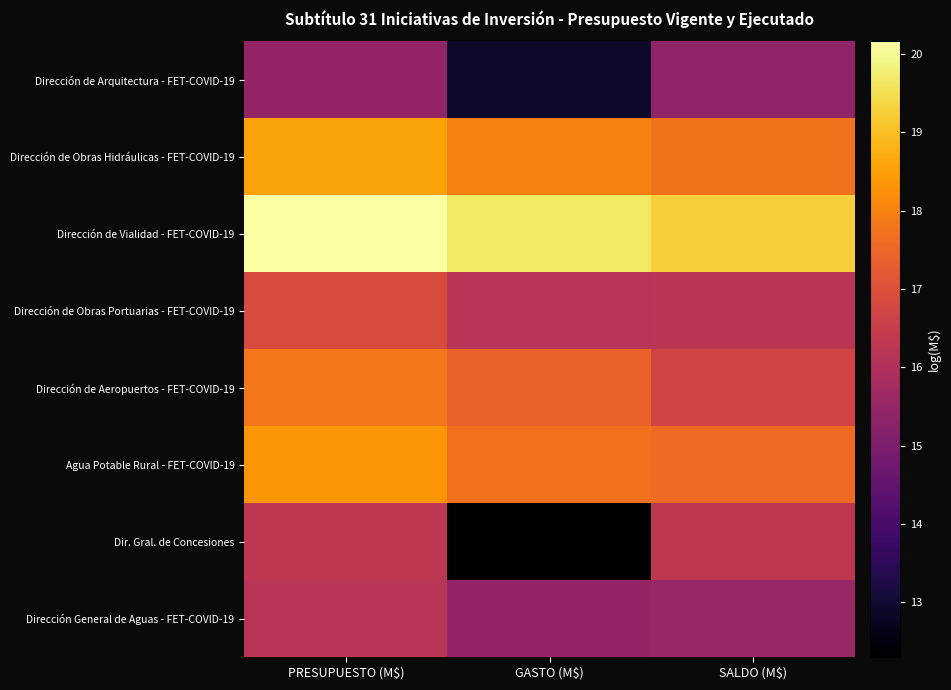

Between GASTO (M$) and SALDO (M$), which is larger?

SALDO (M$)